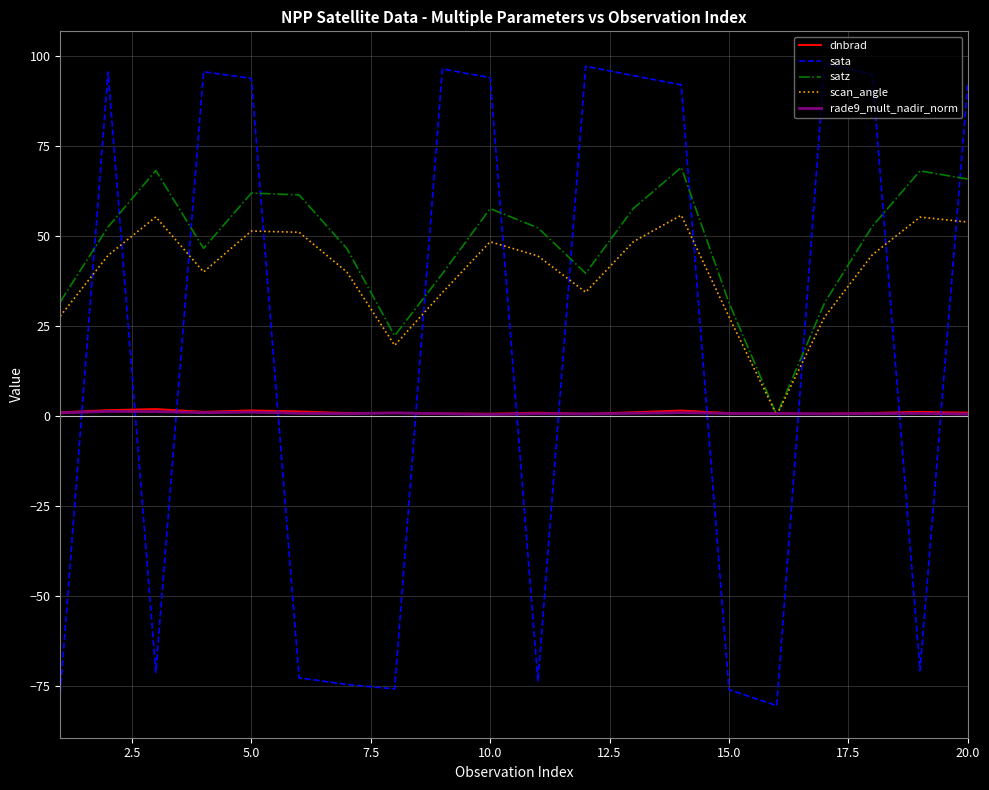

True or false: sata and satz intersect in this chart.

True